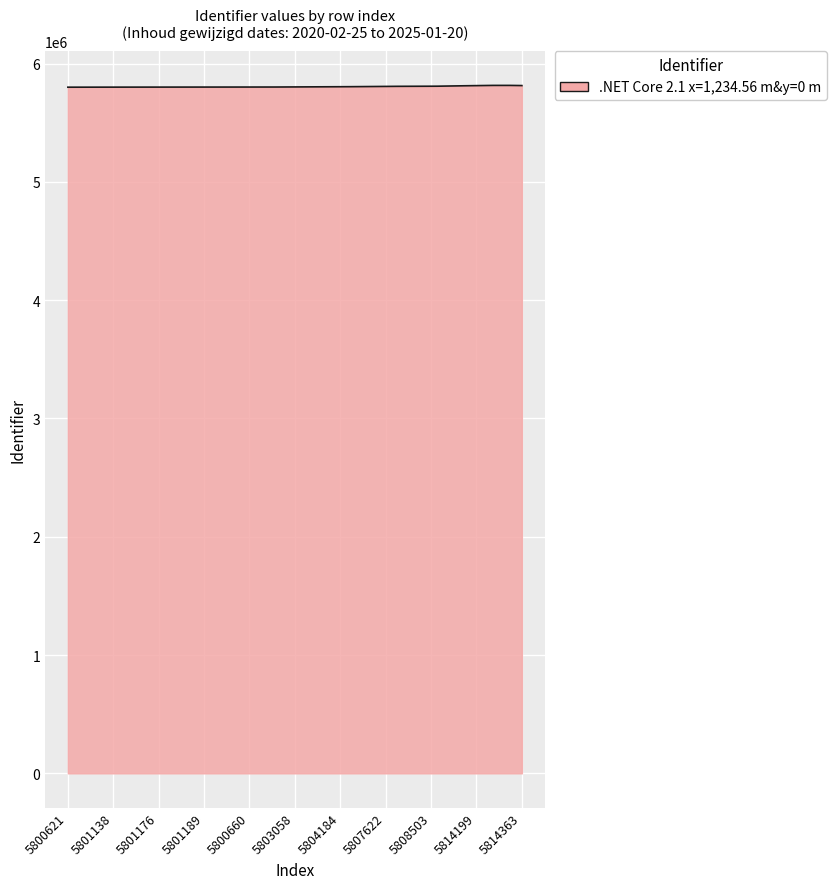

How many series are shown in this chart?

1